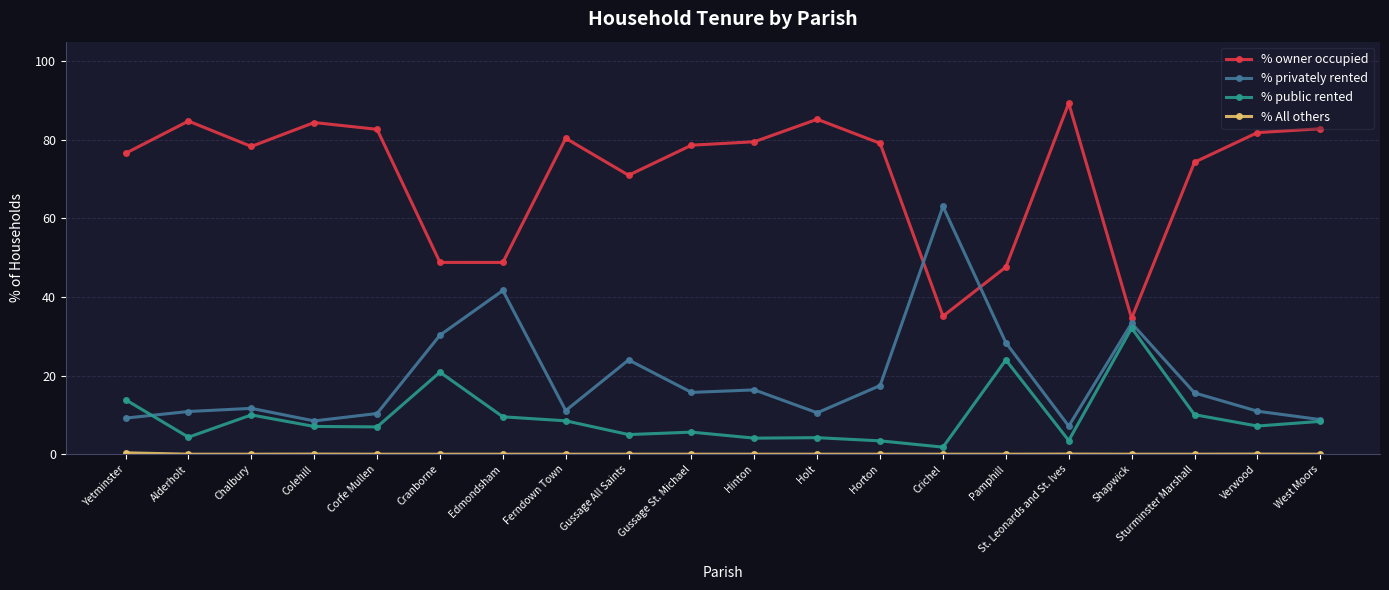

True or false: % owner occupied has more than 1 interior local peaks.

True